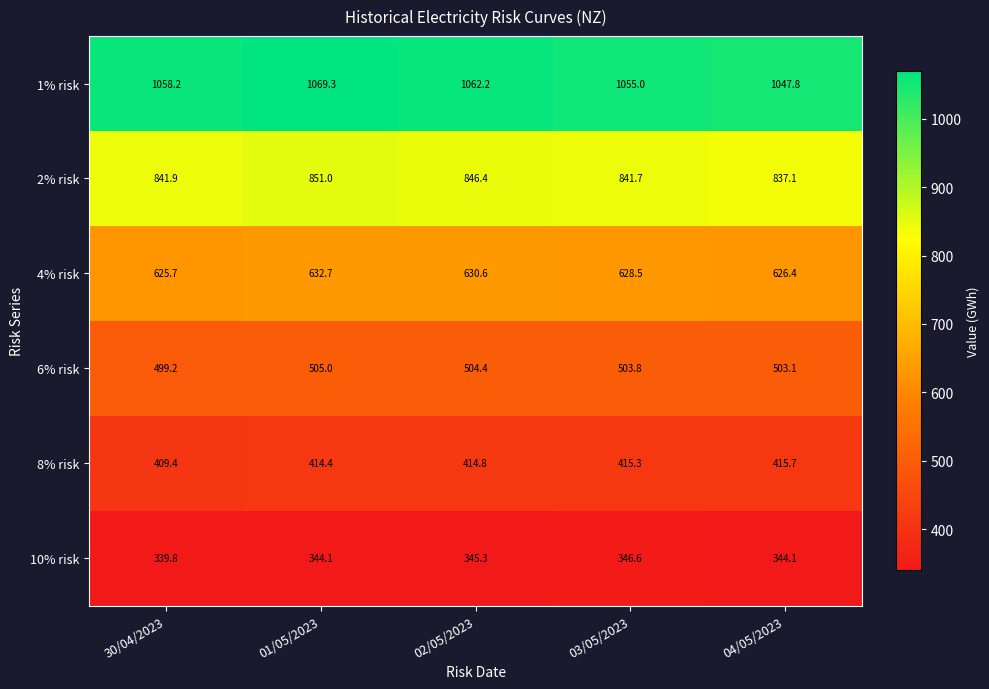

Rank the series at 30/04/2023 from lowest to highest value.

10% risk, 8% risk, 6% risk, 4% risk, 2% risk, 1% risk